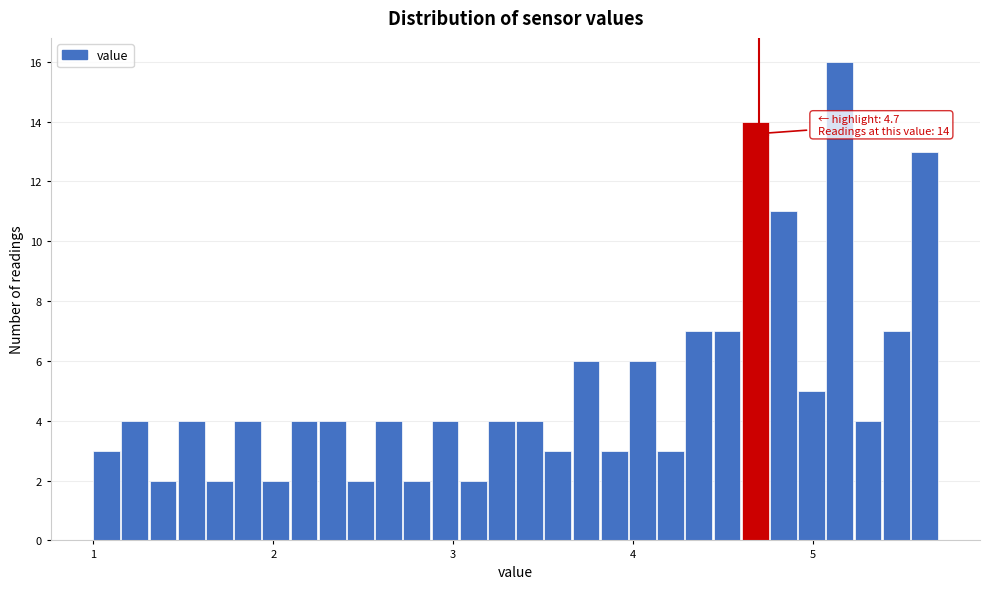

Read against the x-axis, roughly where is the centre of the tallest bar?

5.1